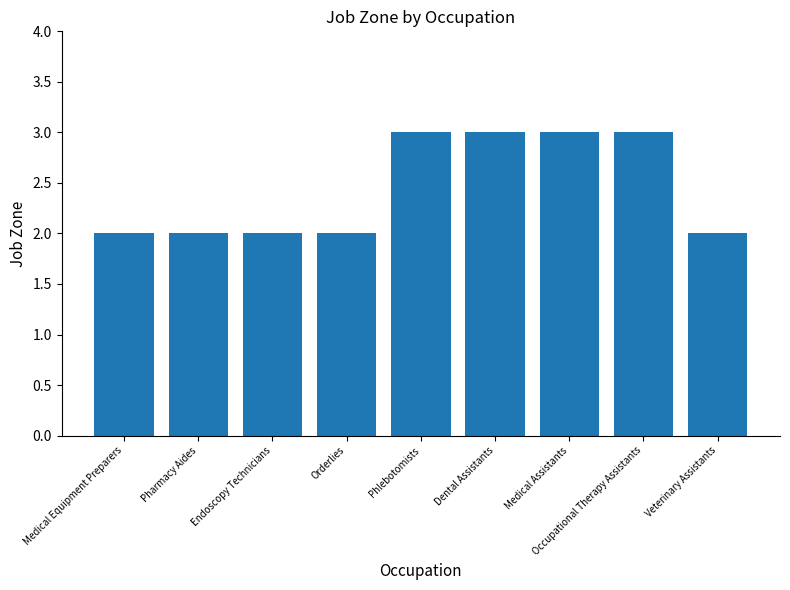

What is the greatest value displayed?

3